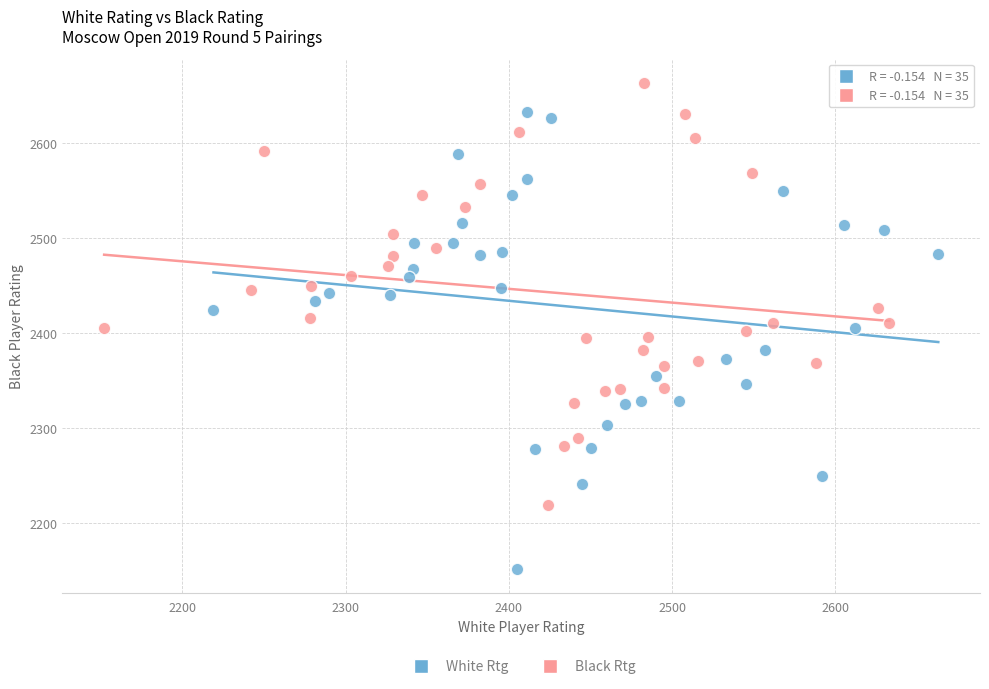

Which series has the largest Y range (max minus min)?

White Rtg